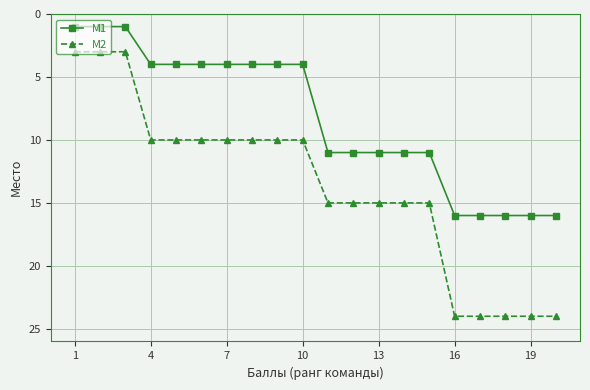

Rank the series by their maximum value, from lowest to highest.

M1, M2